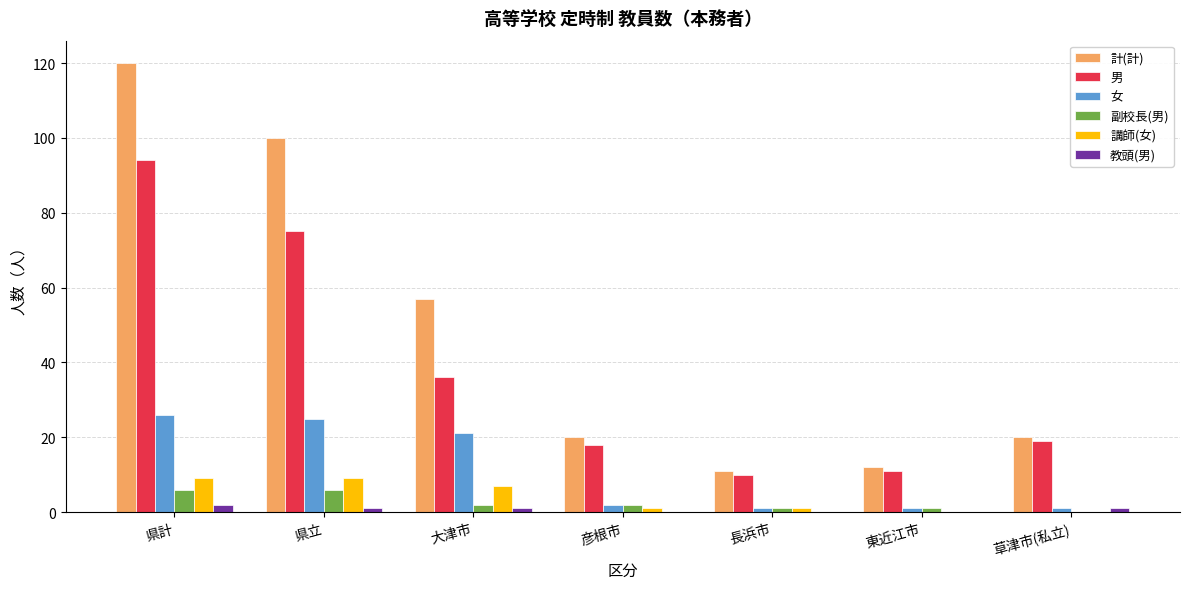

Count the number of categories in the chart.

7